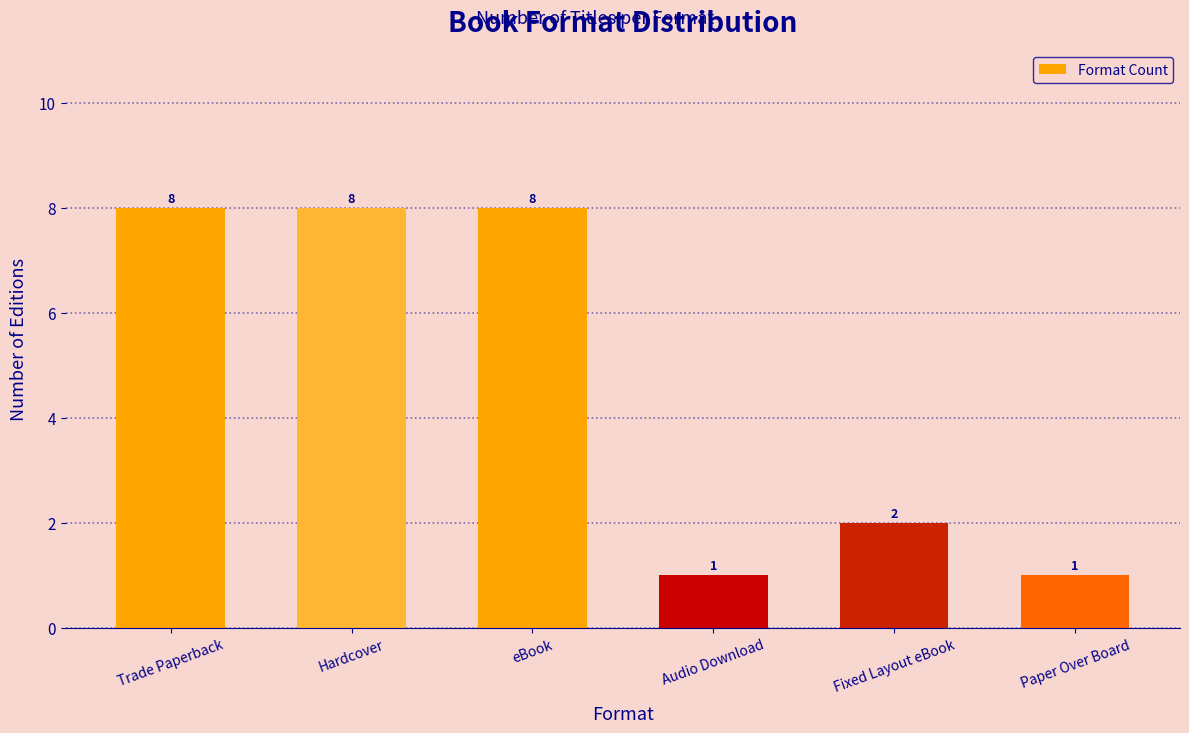

What is the change in value from eBook to Audio Download?

-7